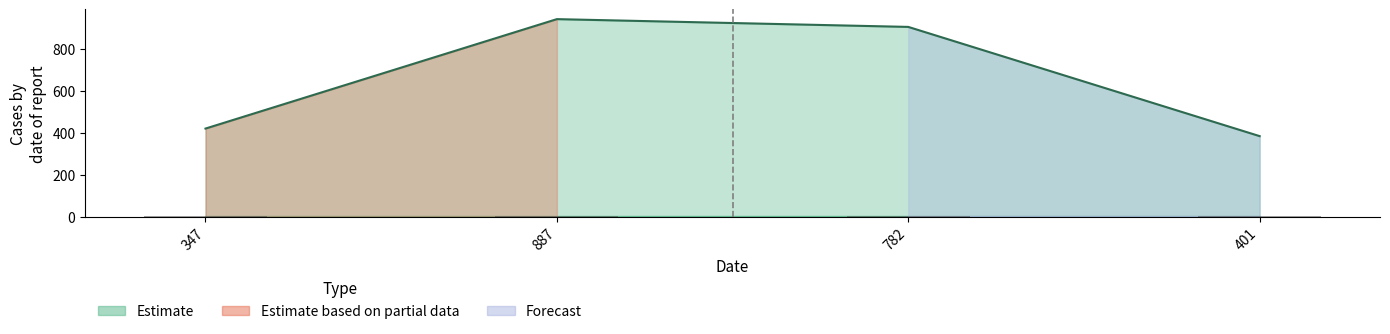

How many data points are above 904?

1